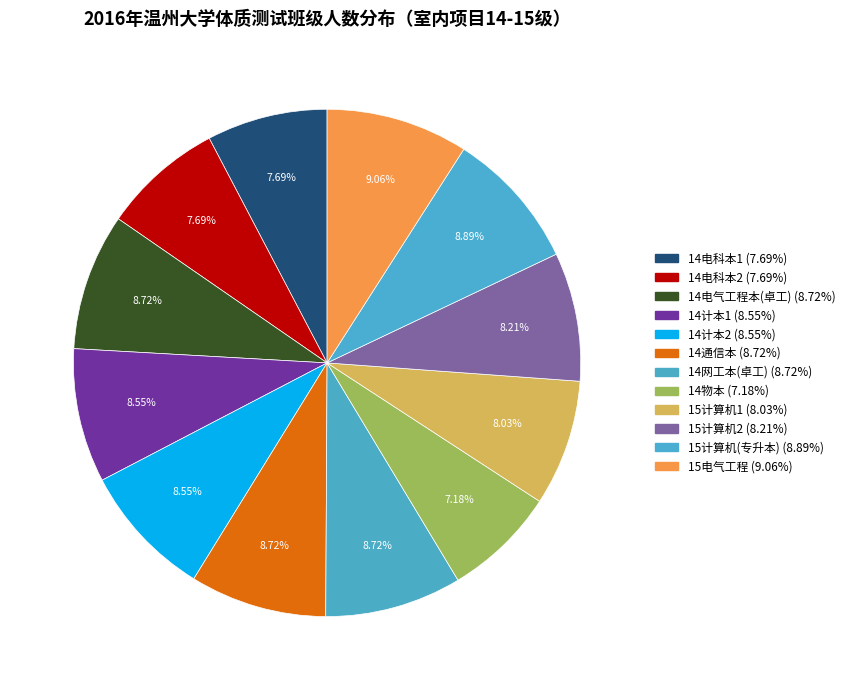

Count the number of slices in the pie.

12